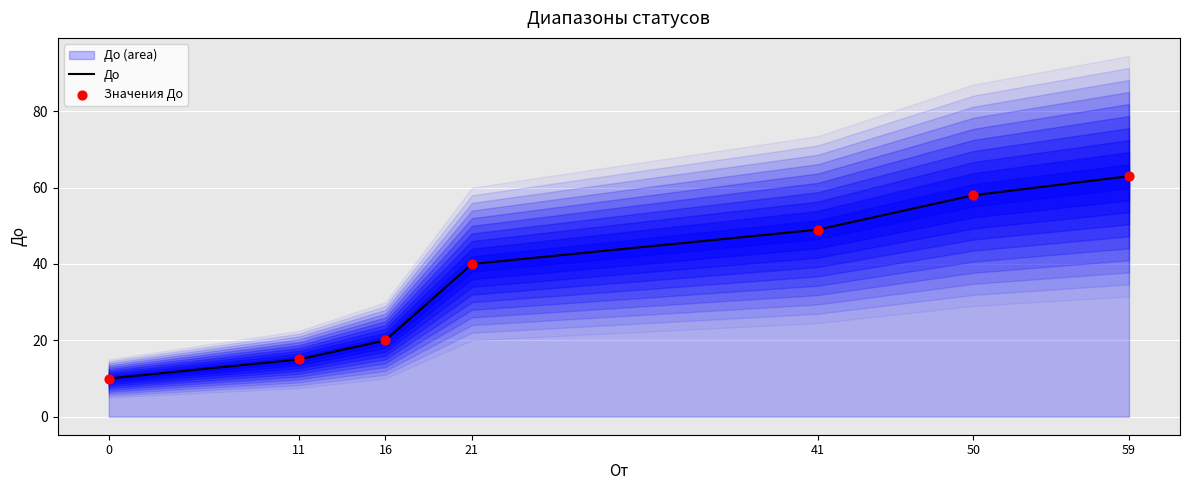

Which series contains the lowest Y value?

До